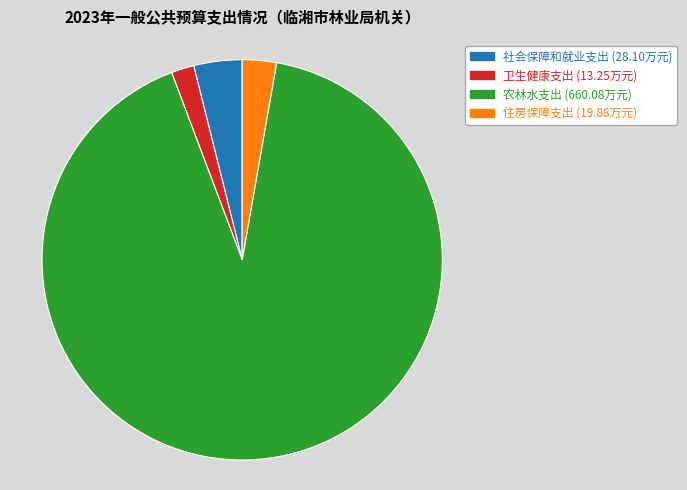

Rank the categories by value from highest to lowest.

农林水支出, 社会保障和就业支出, 住房保障支出, 卫生健康支出